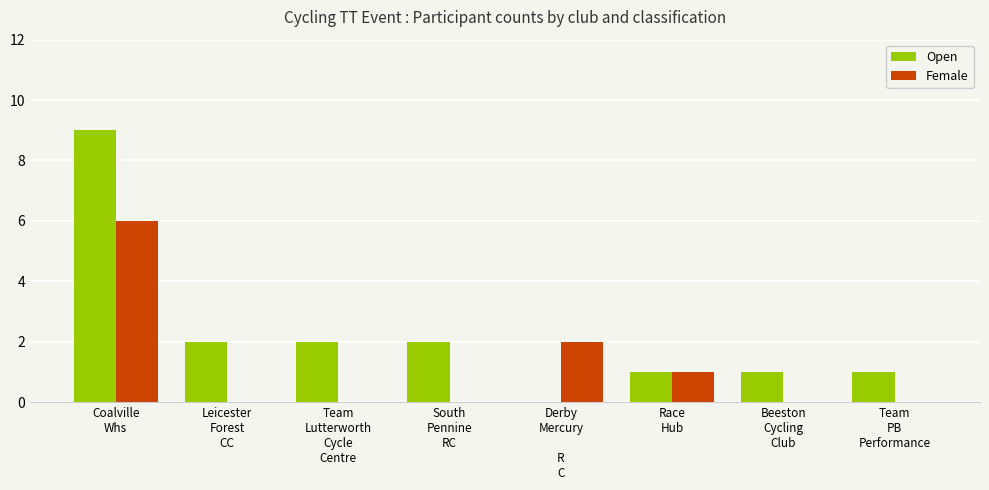

Count the number of categories in the chart.

8